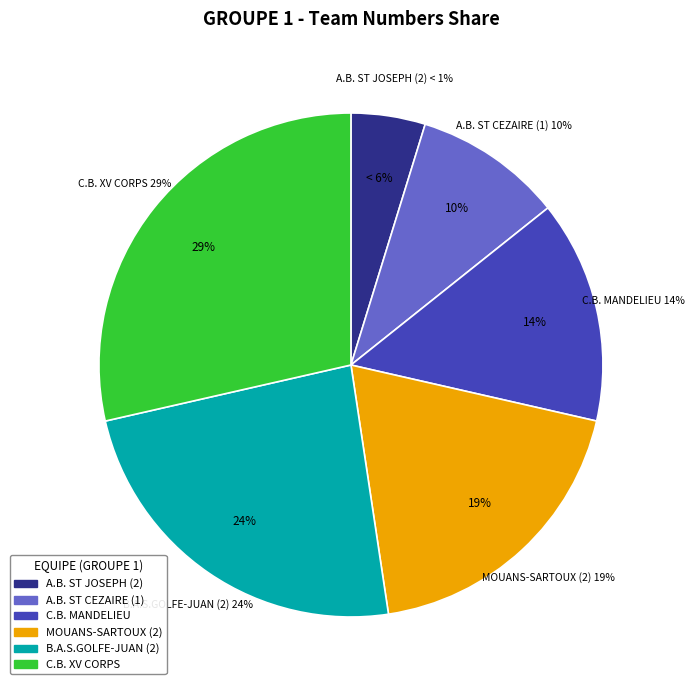

Is there a majority slice in this chart?

No